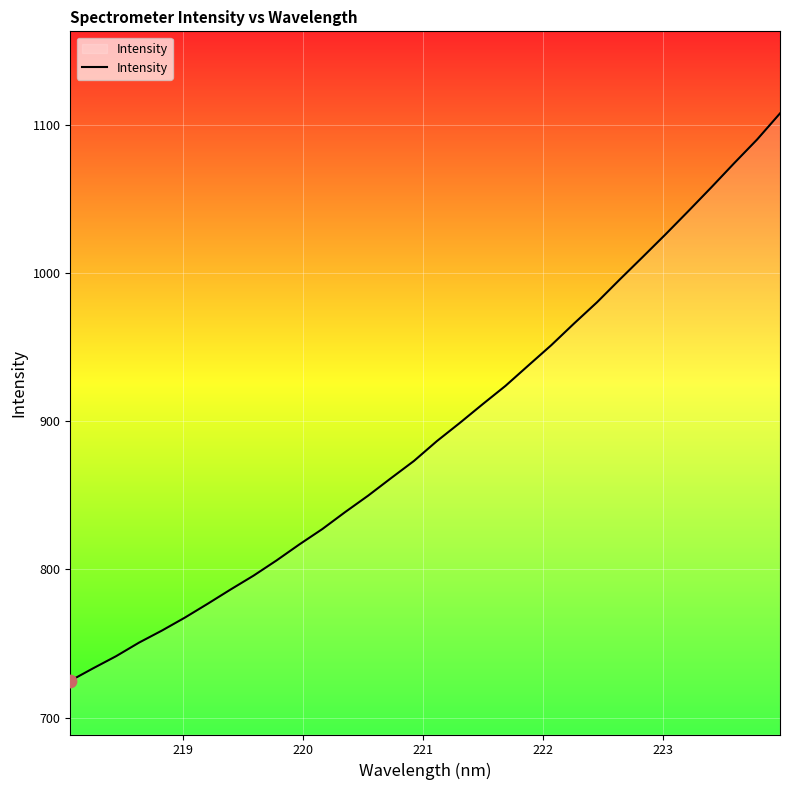

What is the difference between the maximum and minimum values?

382.9